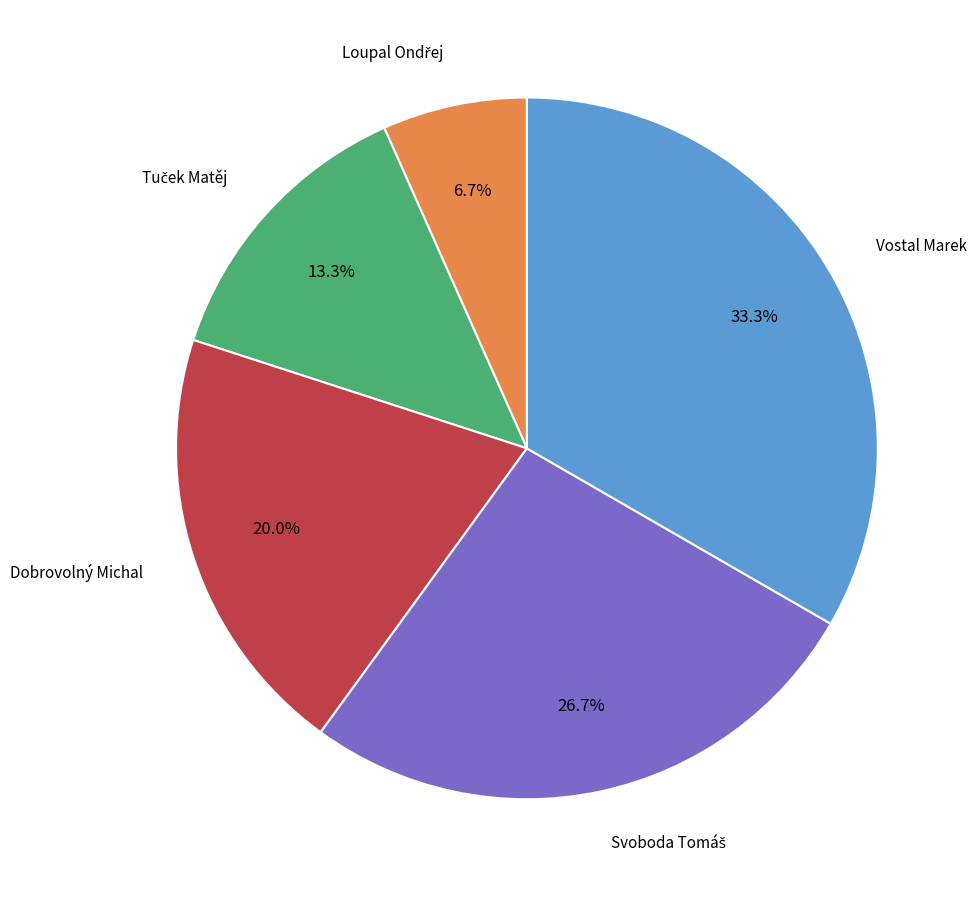

Does any single category account for the majority?

No